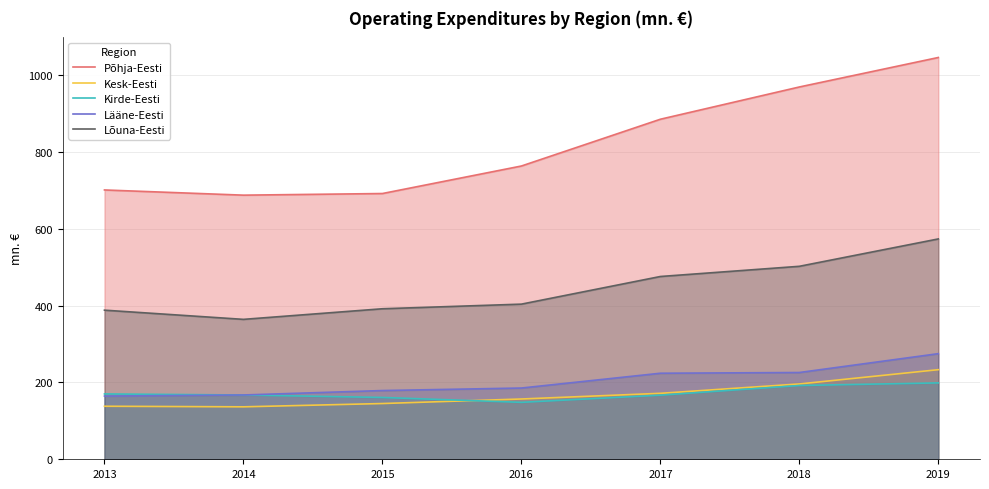

At how many categories does at least one series exceed 392?

7